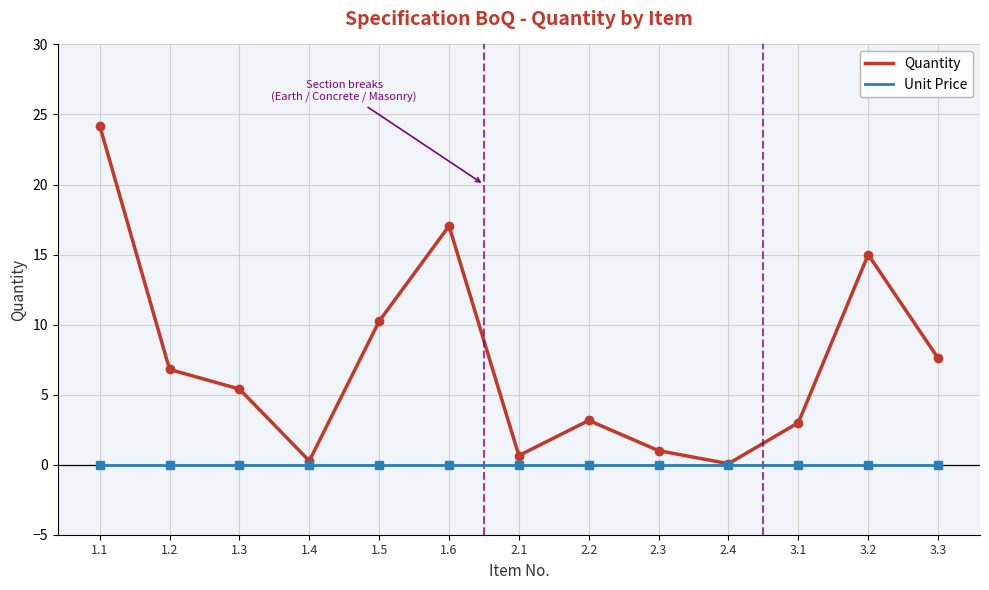

What position from the left is 3.3?

13